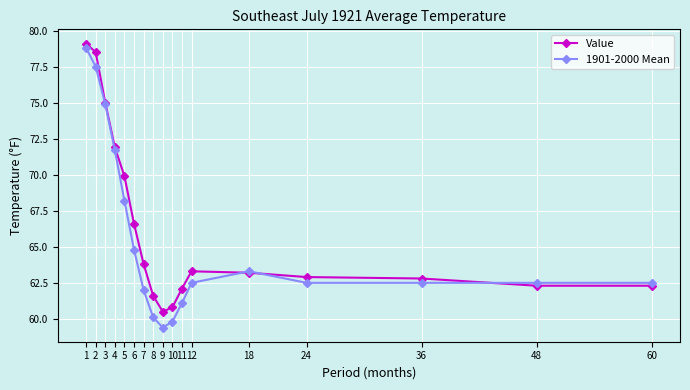

What are all the series names shown in the legend?

Value, 1901-2000 Mean